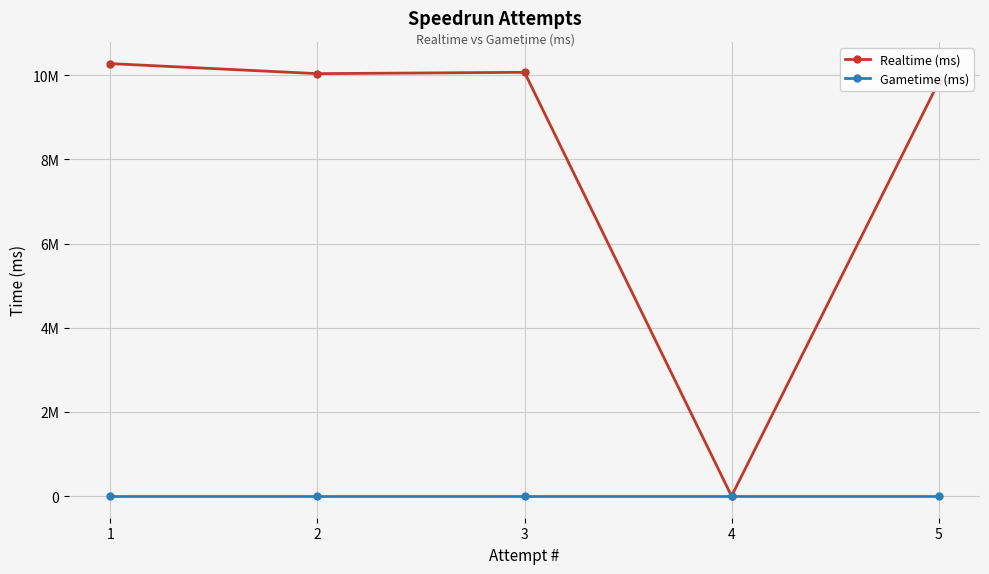

List the labels in order of Realtime (ms) value, largest first.

1, 3, 2, 5, 4